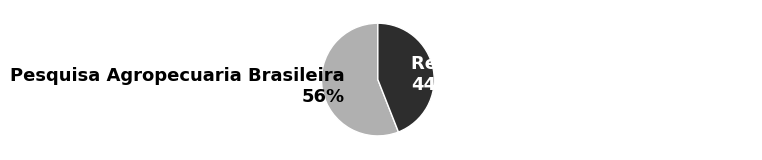

Which slice is the smallest?

Revista Brasileira de Entomologia